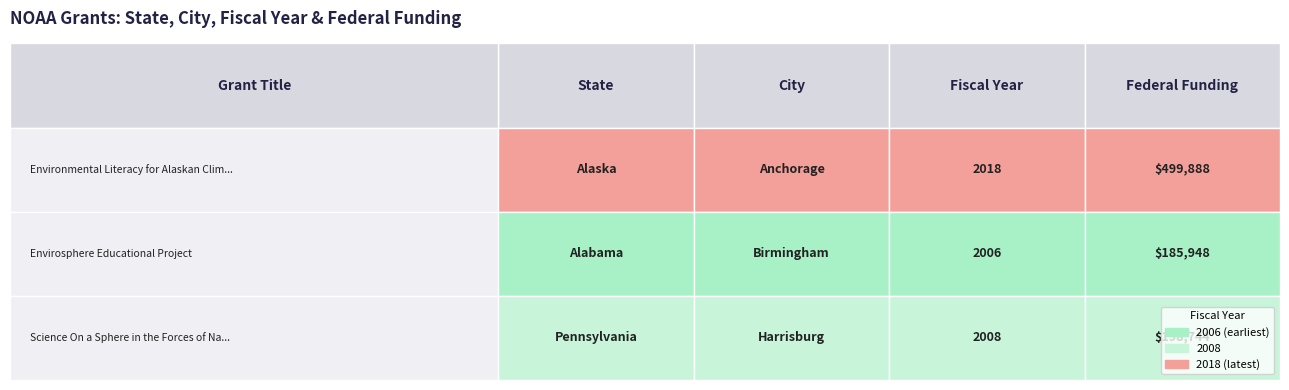

The value of Environmental Literacy for Alaskan Clim... at 2 is 2018. True or false?

True